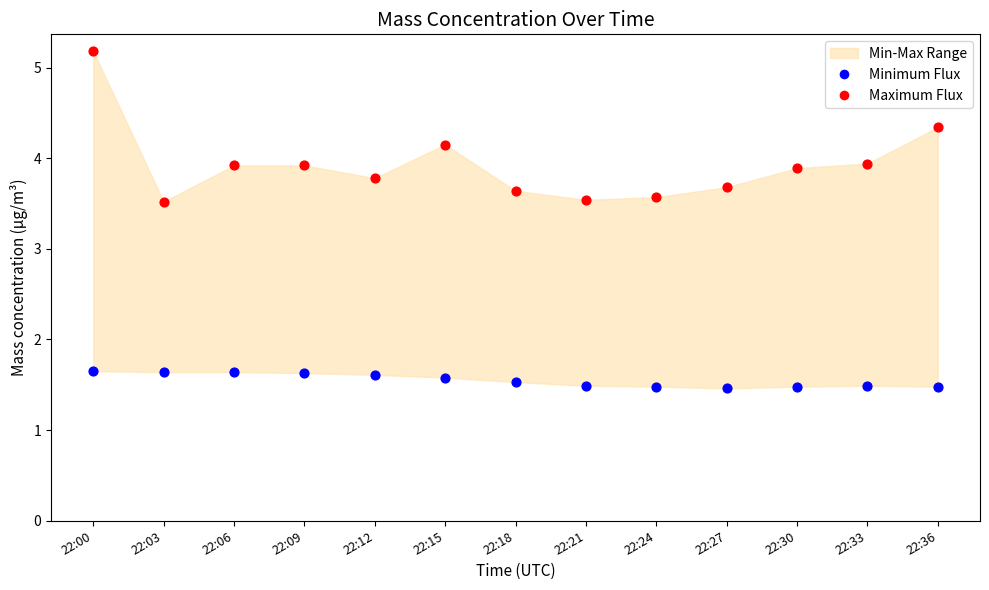

Which series reaches the minimum Y coordinate?

Minimum Flux